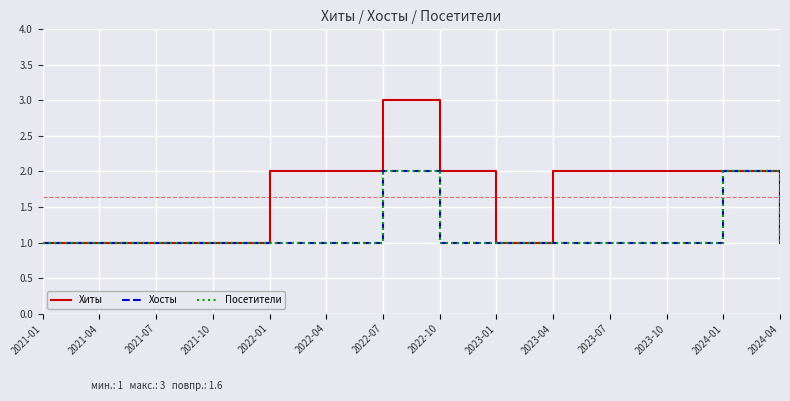

In Хосты, how many points are higher than both neighbors (excluding endpoints)?

2